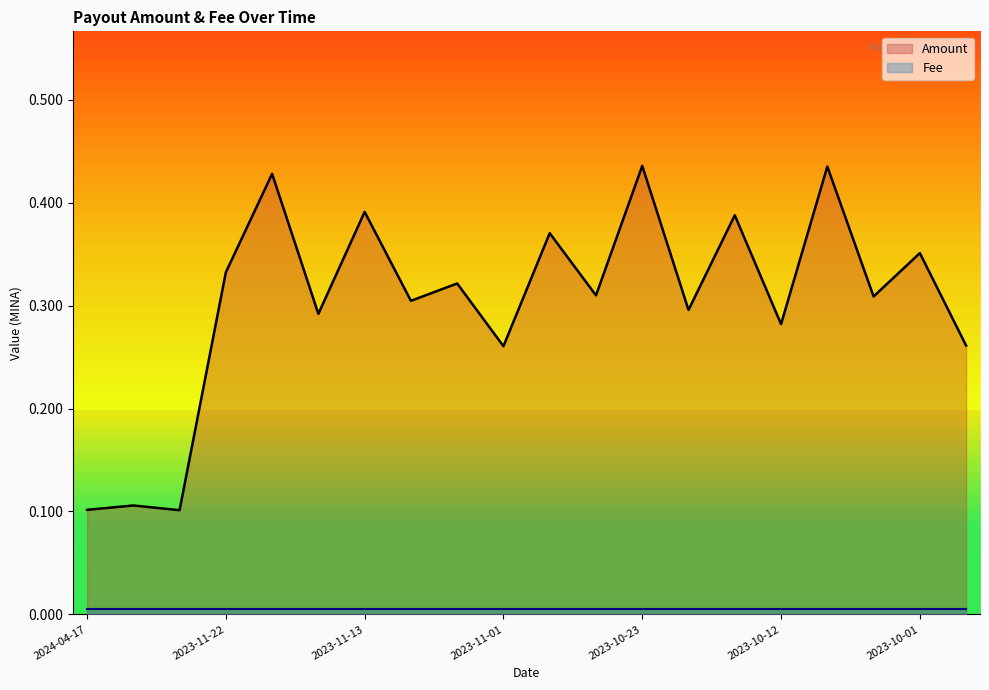

What is the sum of all Amount values?

6.1